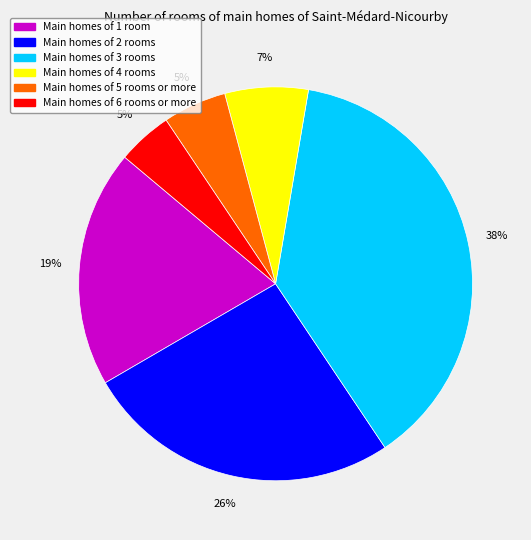

To the nearest percent, what is the average slice percentage?

17%